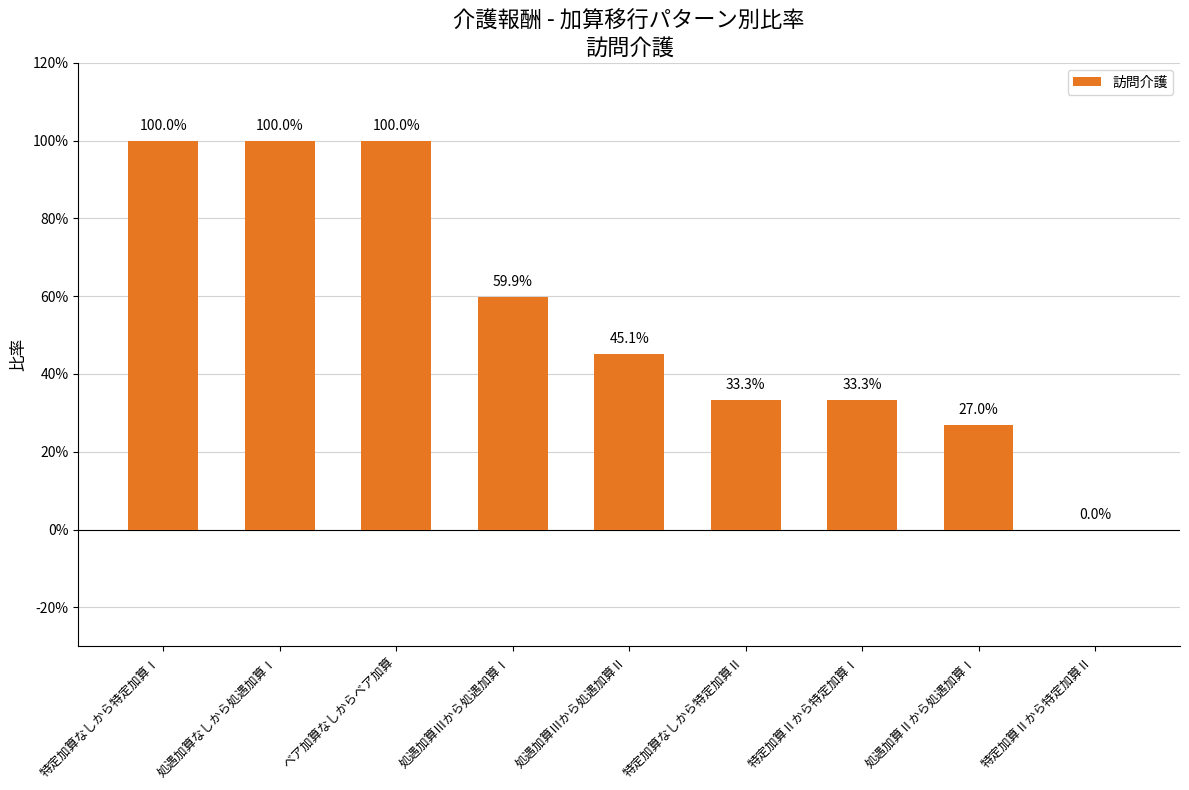

What is the difference between the maximum and second lowest values?

0.7